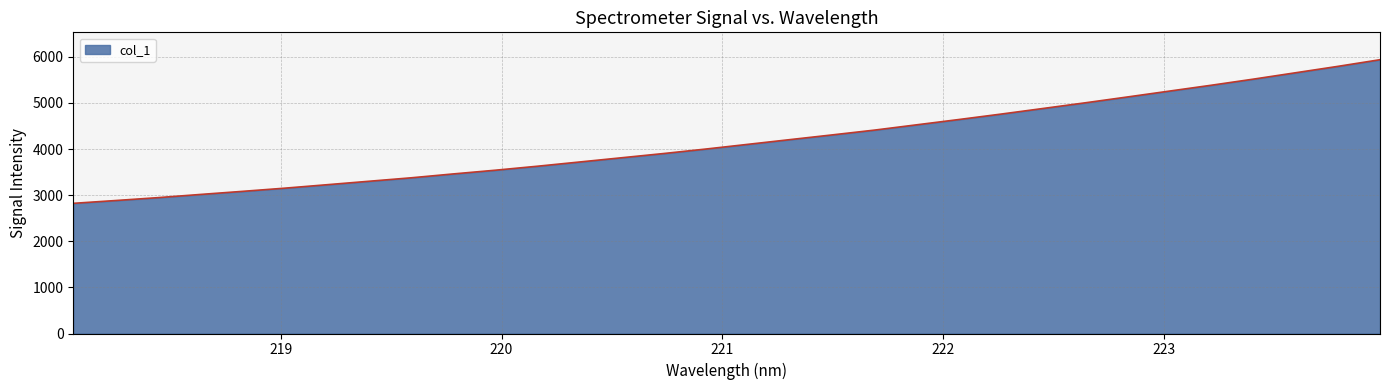

What is the greatest value displayed?

5937.7